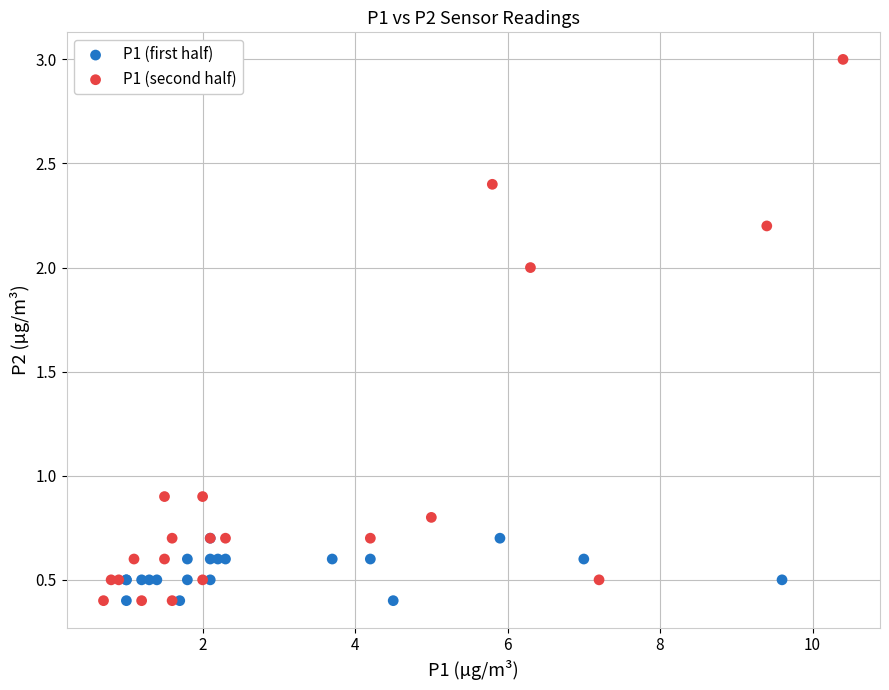

Which series has the widest spread of Y values?

P1 (second half)